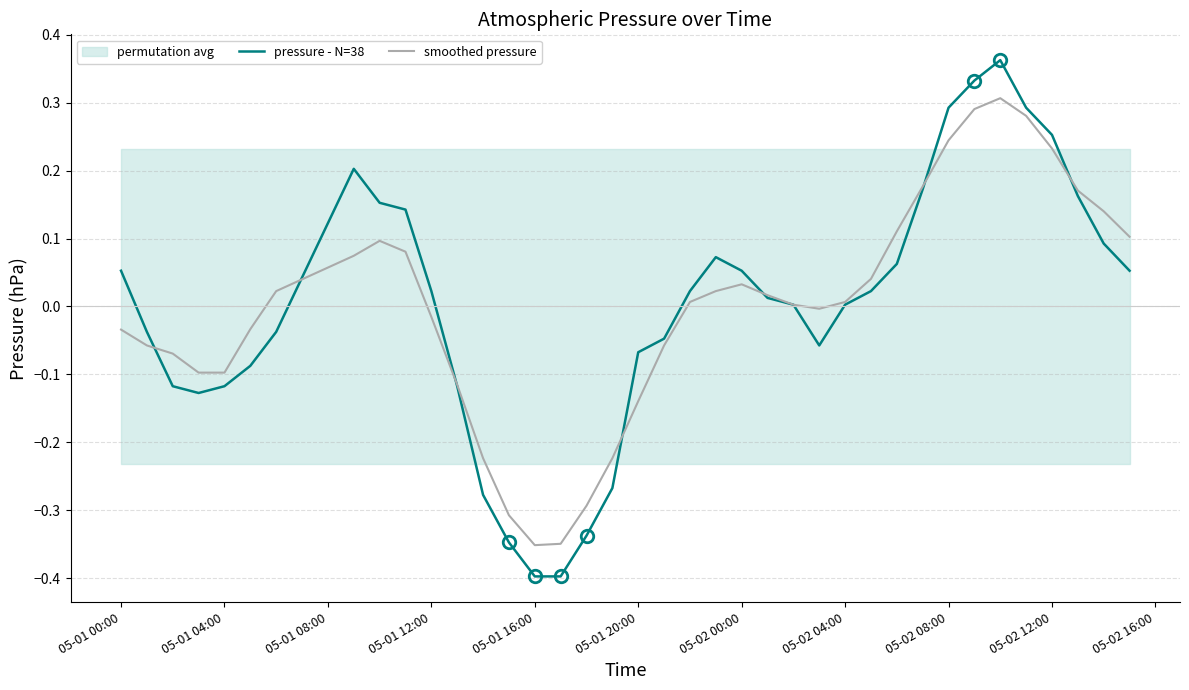

True or false: pressure - N=38 has a value of -0.6 at 05-01 16:00.

False